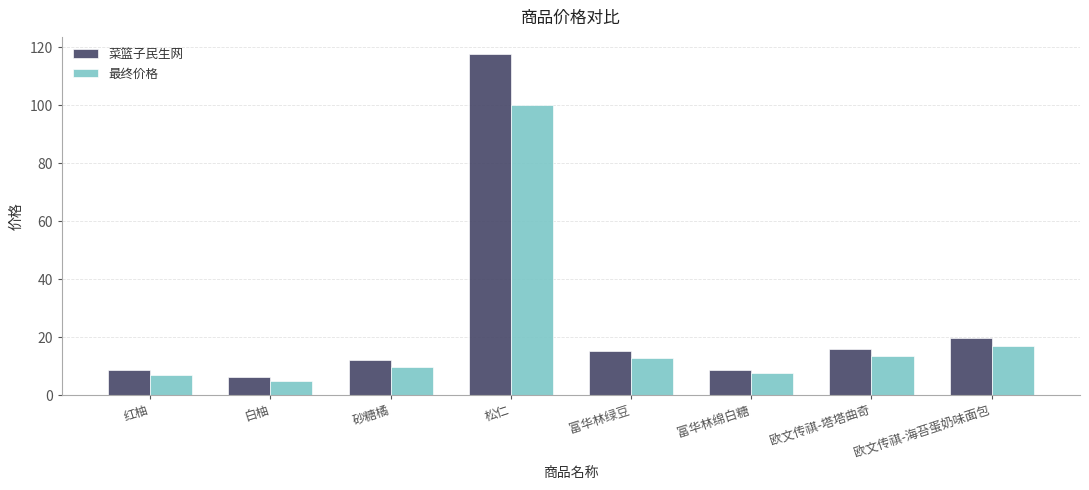

Which series changed the most between 砂糖橘 and 富华林绵白糖?

菜篮子民生网